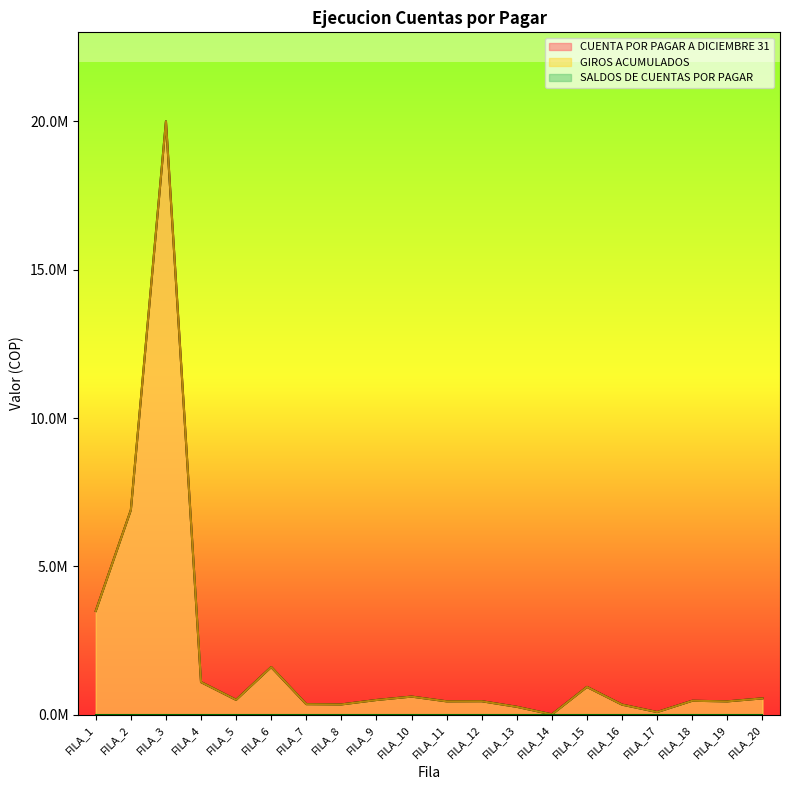

True or false: CUENTA POR PAGAR A DICIEMBRE 31 and GIROS ACUMULADOS cross at least once.

False